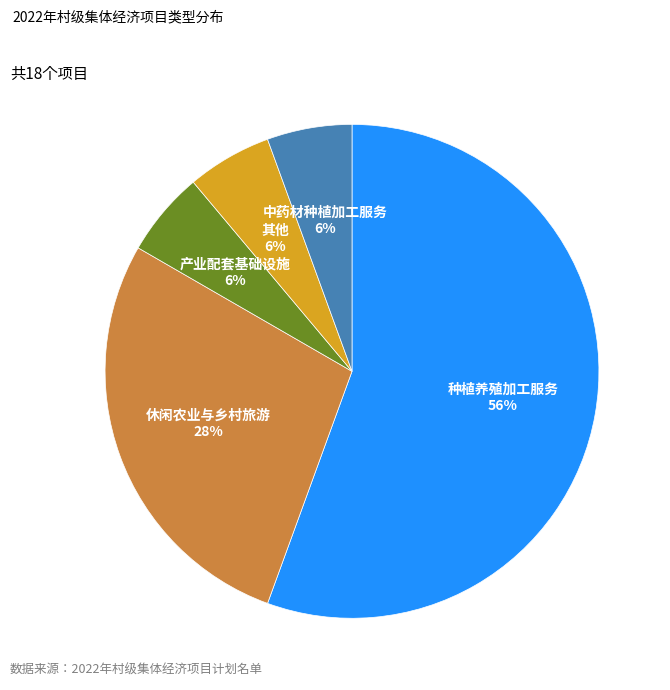

Which category has the biggest portion of the pie?

种植养殖加工服务